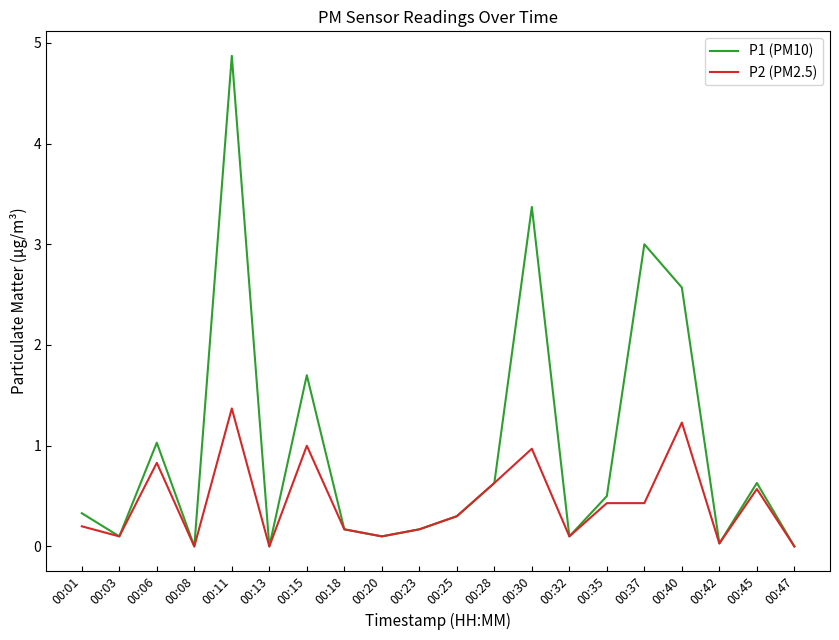

List the series in order of their peak value, lowest first.

P2 (PM2.5), P1 (PM10)